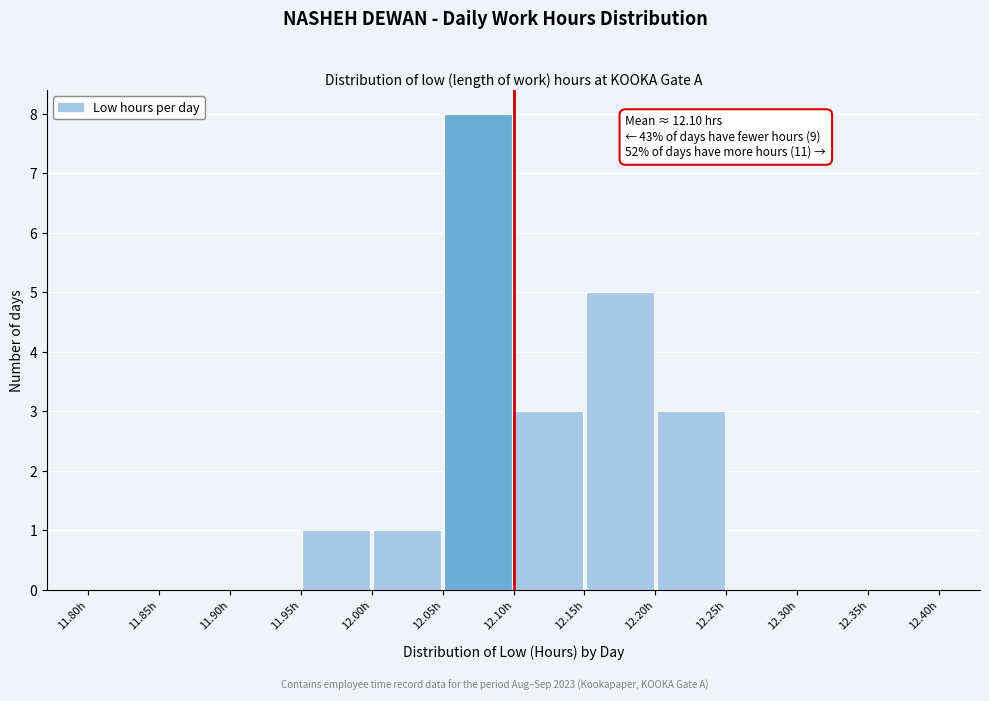

Which range on the x-axis has the tallest bar?

12.05 to 12.10